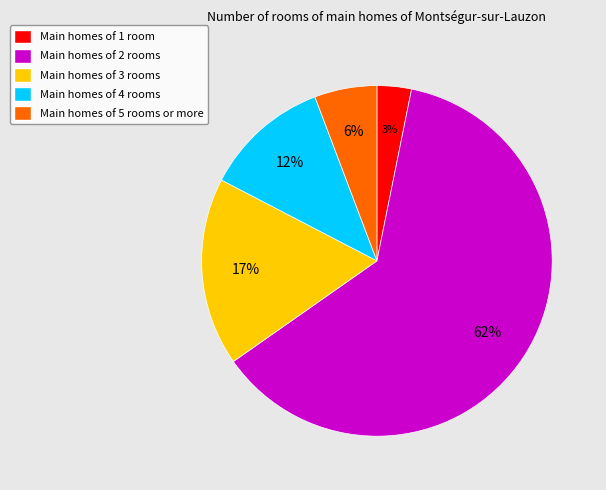

Does any single category account for the majority?

Yes